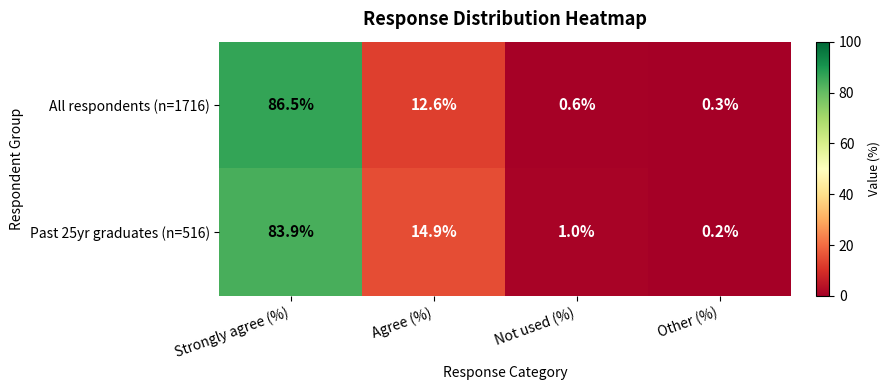

Which series has the largest range (max minus min)?

All respondents (n=1716)